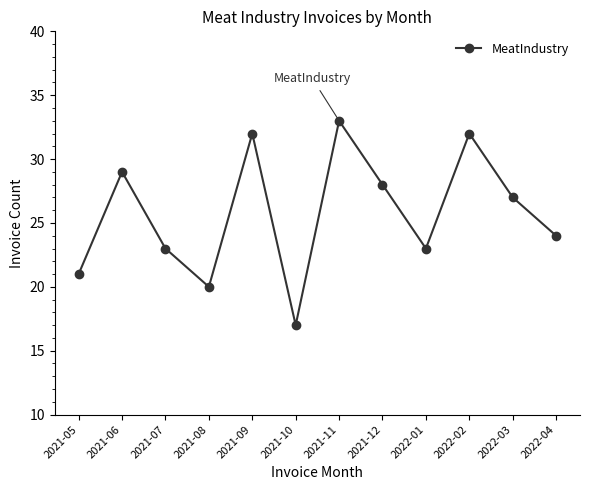

Count the number of data series in this chart.

1